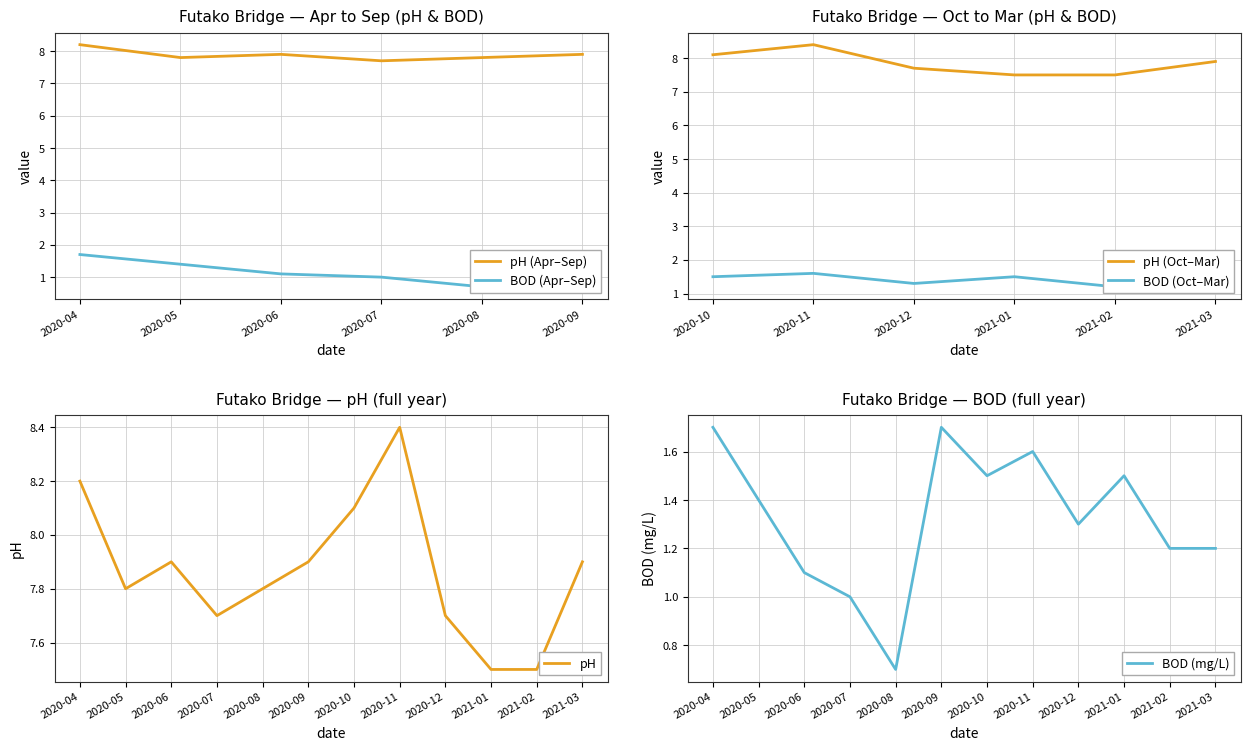

In pH, how many points are lower than both neighbors (excluding endpoints)?

2